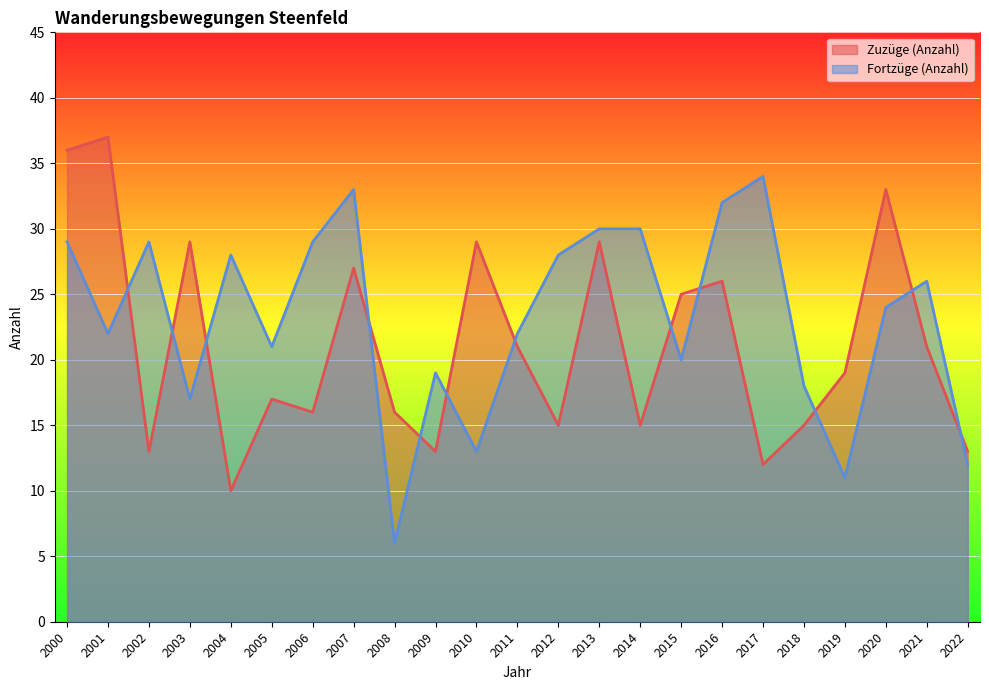

What are all the series names shown in the legend?

Zuzüge (Anzahl), Fortzüge (Anzahl)